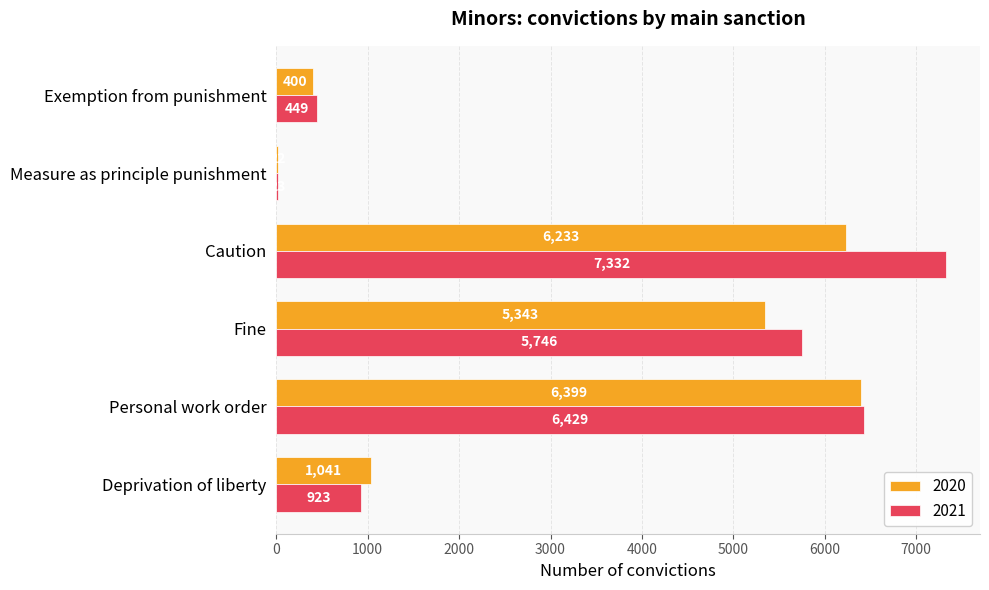

What is the sum of all 2021 values?

20902